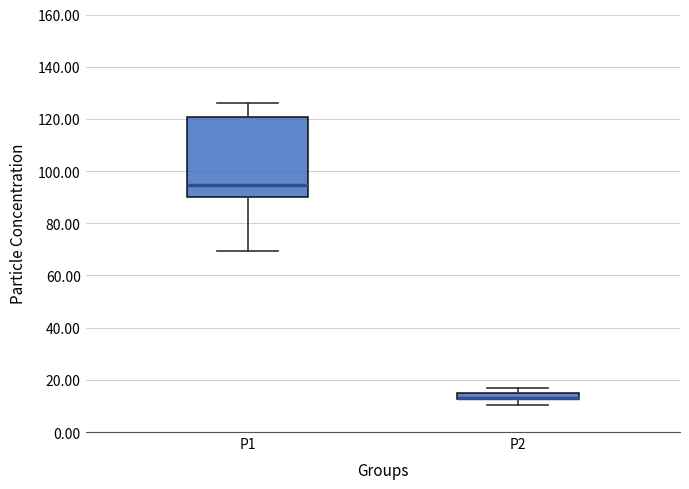

Where does the lower whisker of the box for P1 end on the y-axis? The values are not printed on the chart, so give them approximately, as read against the axis.

70